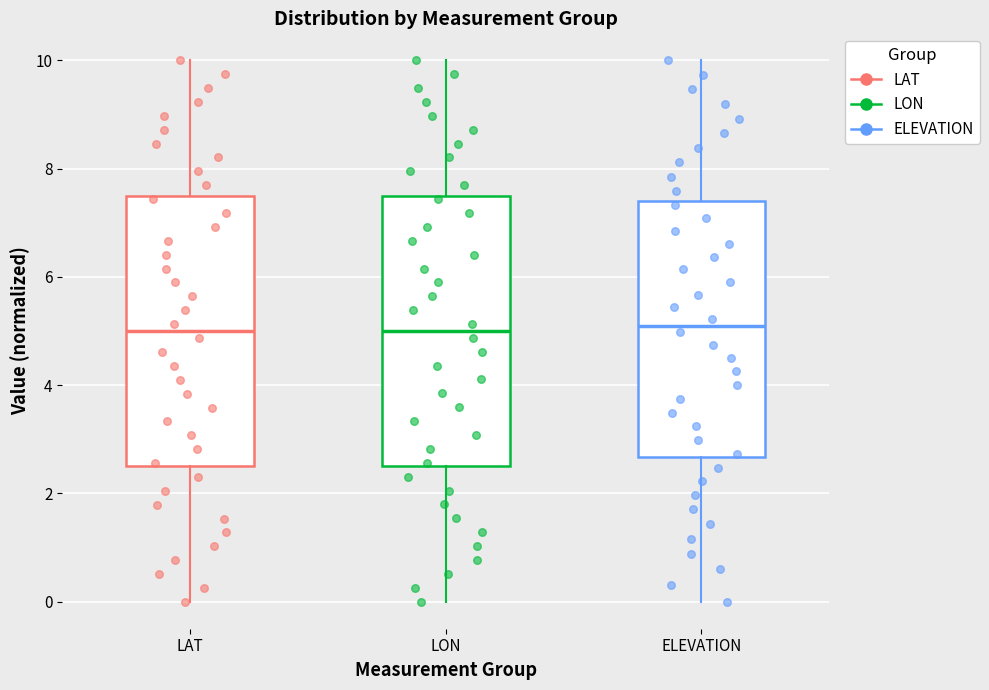

Reading left to right, read every box against the y-axis: the position of its median line, the range the box covers, and the ends of its whiskers. The values are not printed on the chart, so give them approximately, as read against the axis.

LAT: median 5.0, box 2.4 to 7.4, whiskers 0.0 to 10.0
LON: median 5.0, box 2.6 to 7.6, whiskers 0.0 to 10.0
ELEVATION: median 5.0, box 2.6 to 7.4, whiskers 0.0 to 10.0